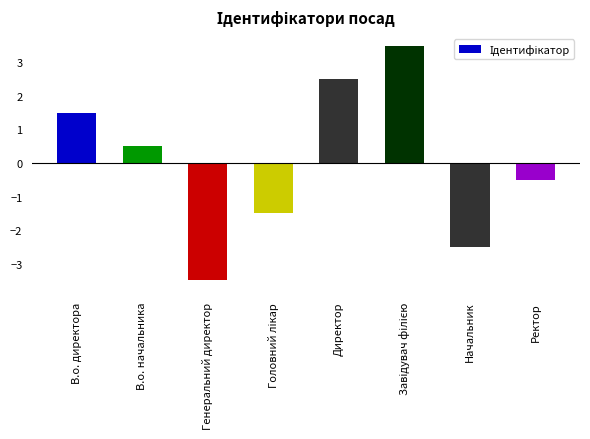

How many values exceed 0?

4